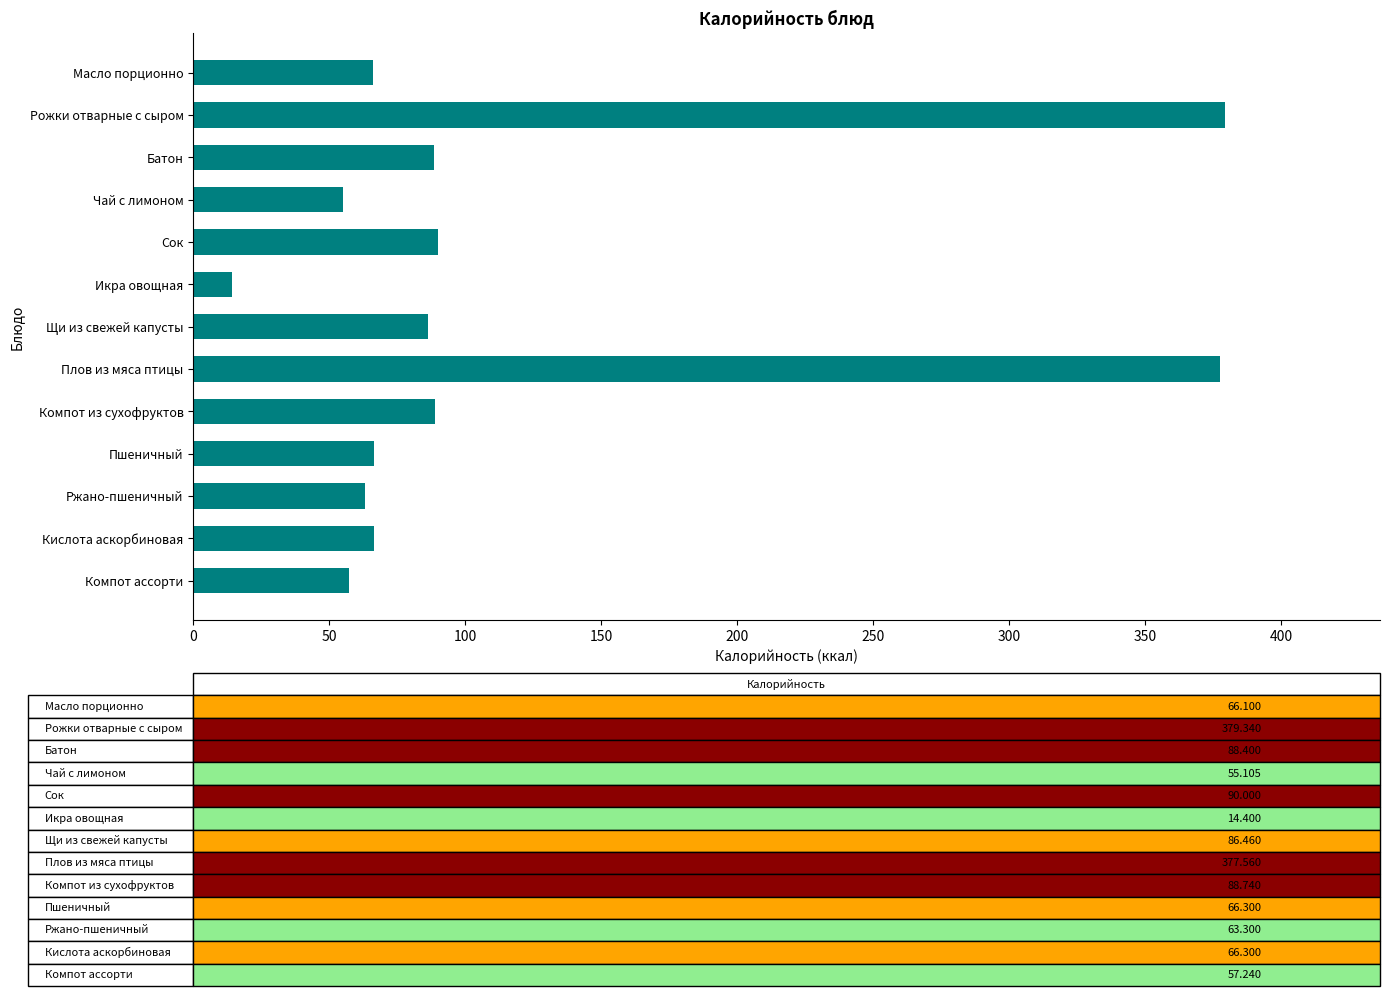

Between Плов из мяса птицы and Масло порционно, which is larger?

Плов из мяса птицы